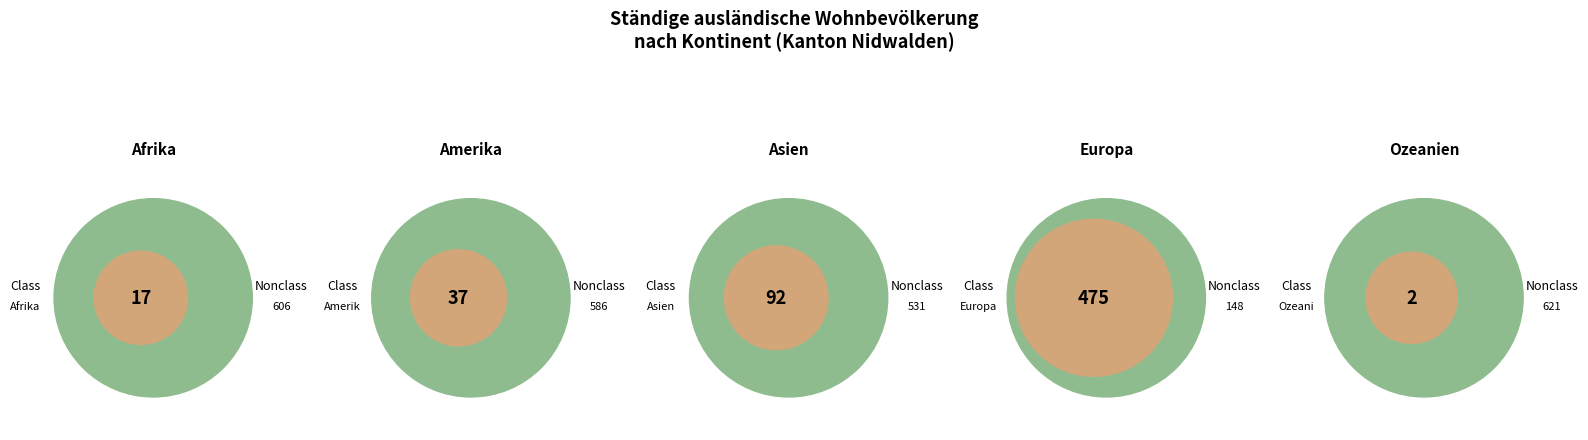

Count the number of slices in the pie.

5